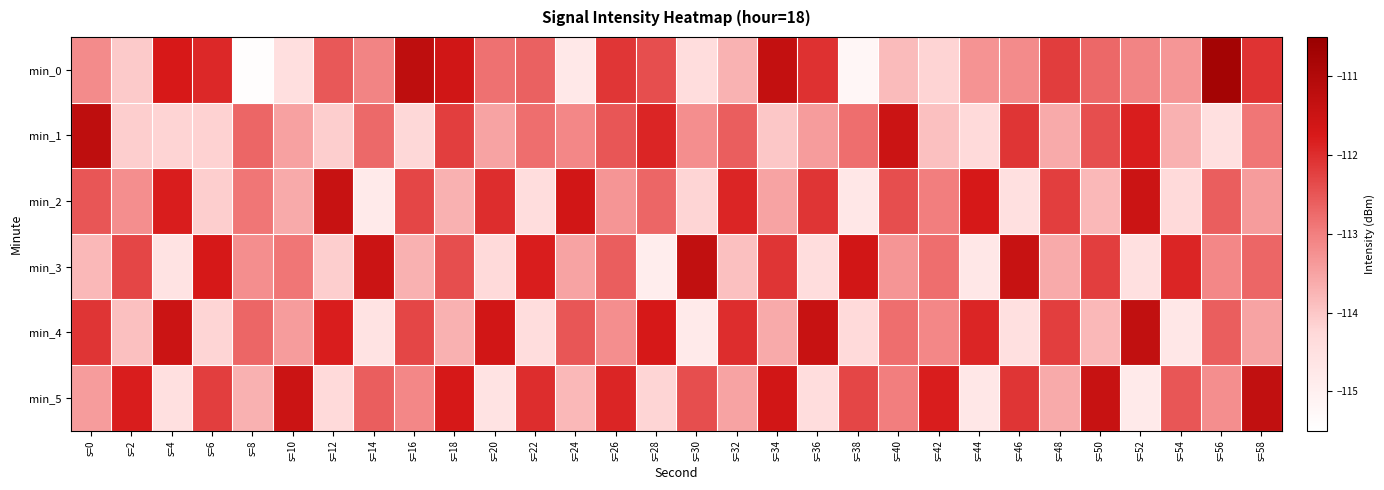

Which series has the largest range (max minus min)?

min_0